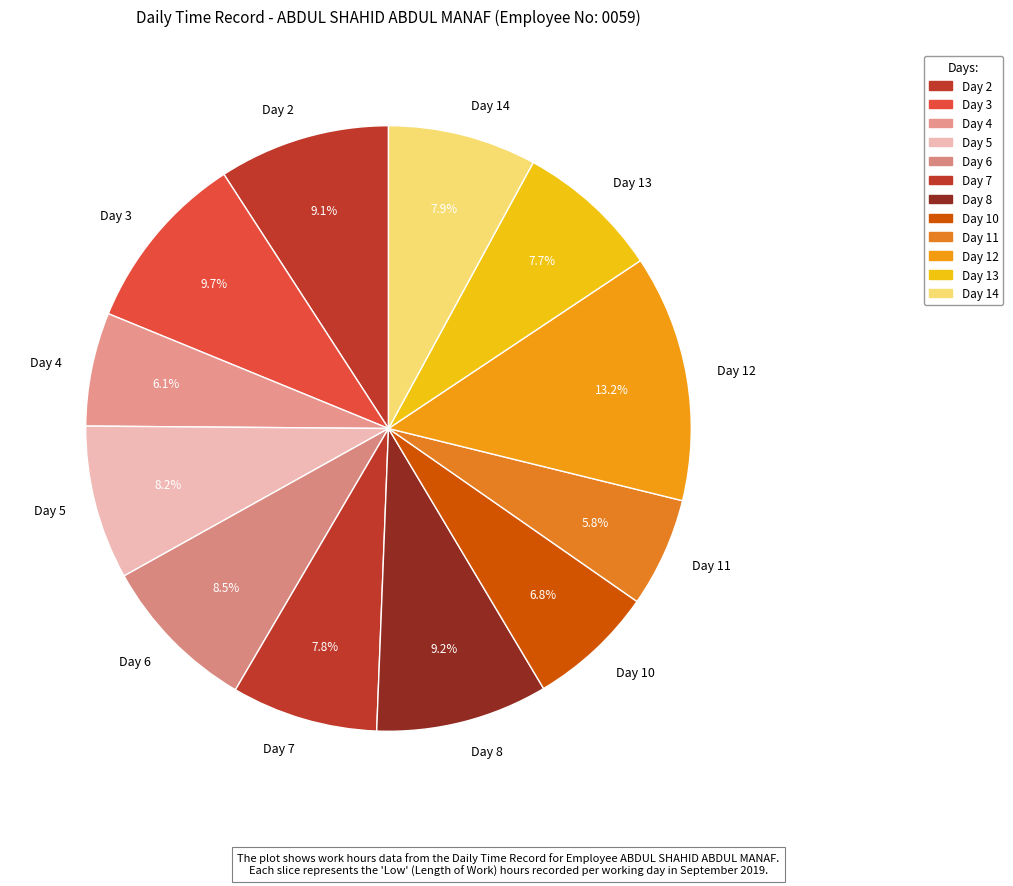

To the nearest percent, what is the combined percentage of Day 10 and Day 2?

16%